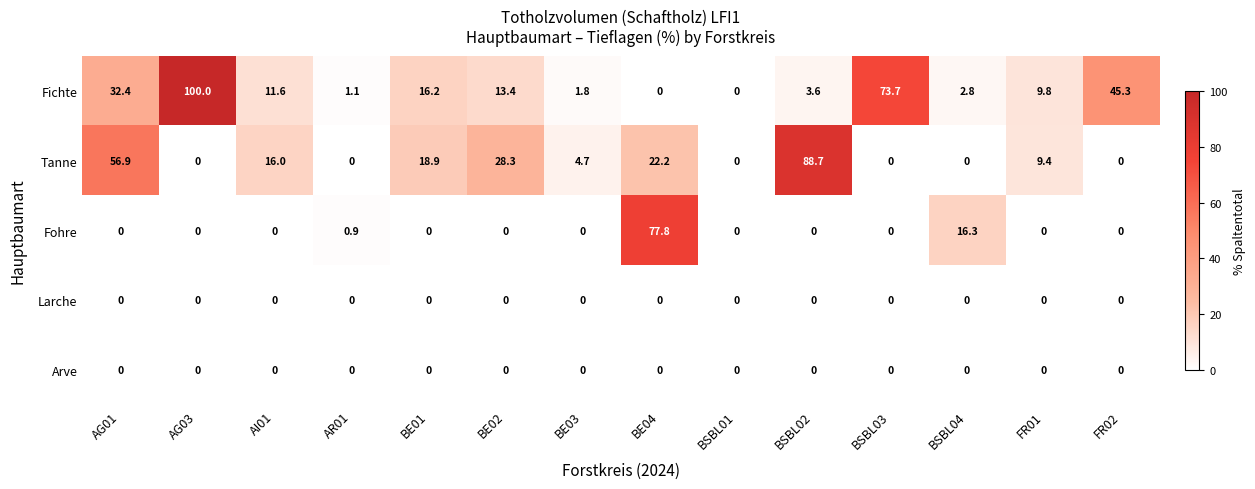

Which series has the largest range (max minus min)?

Fichte